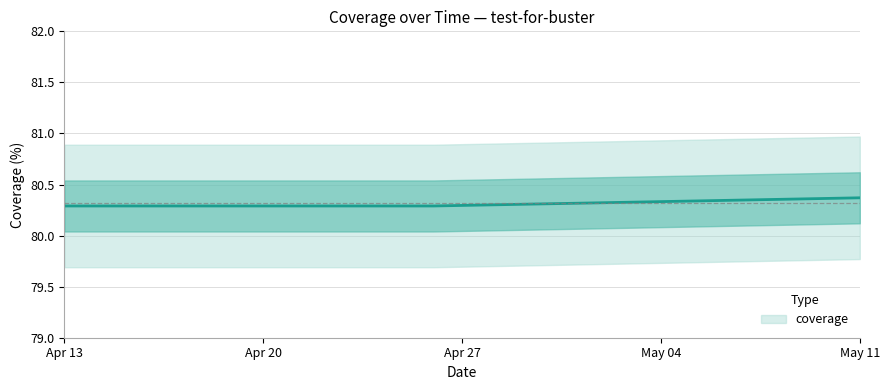

Reading left to right, transcribe all the data shown in this chart.

2022-05-11=80.4	2022-04-26=80.3	2022-04-13=80.3